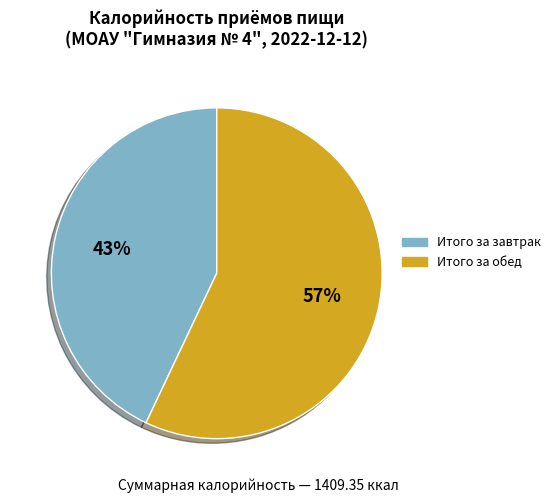

Which slice represents more than half of the pie?

Итого за обед